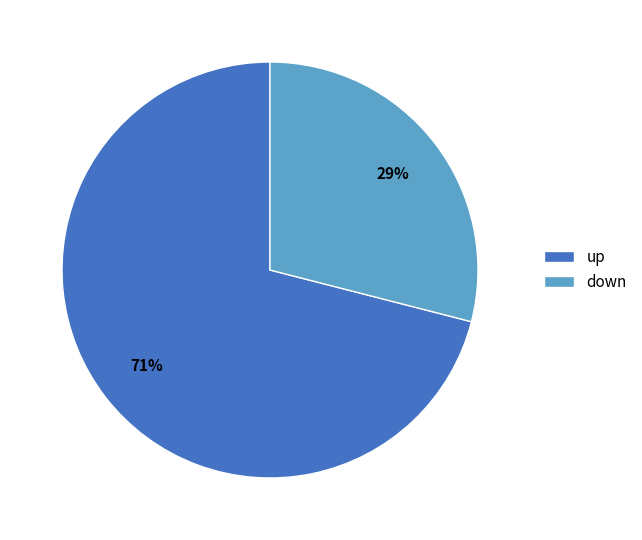

Which has a higher value, up or down?

up